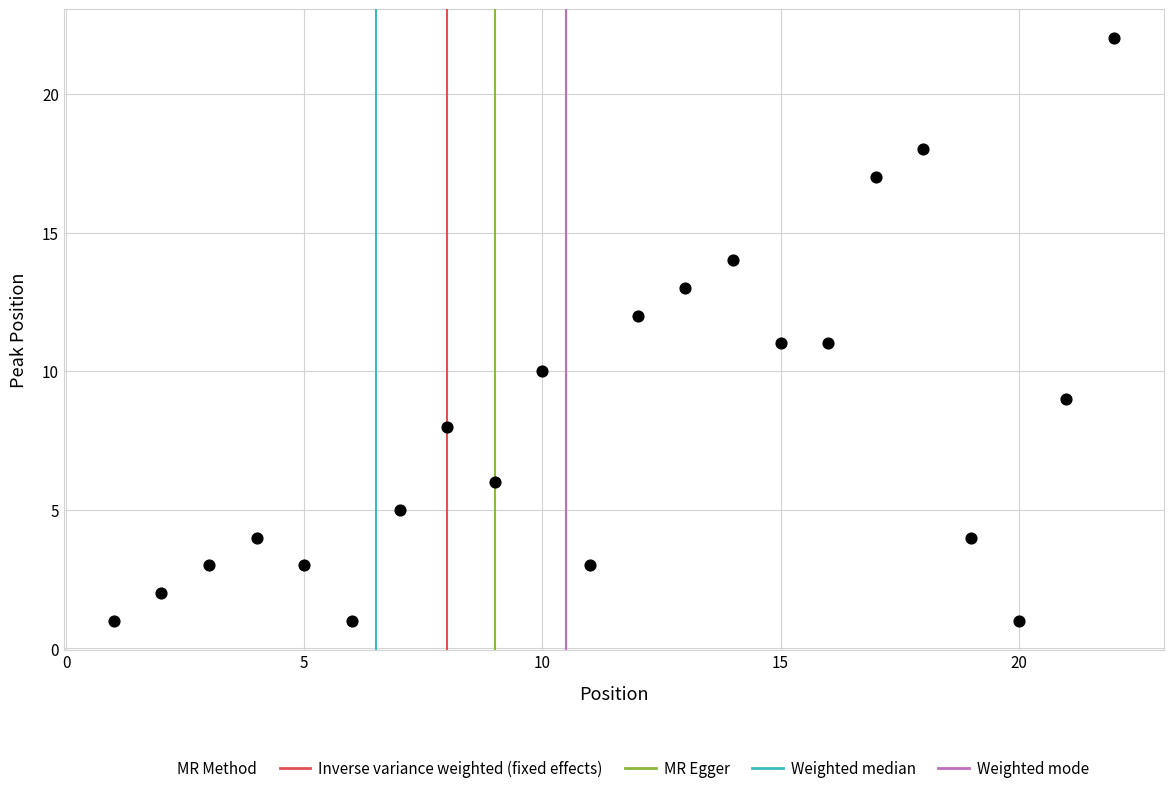

What is the range of X values (max minus min)?

21